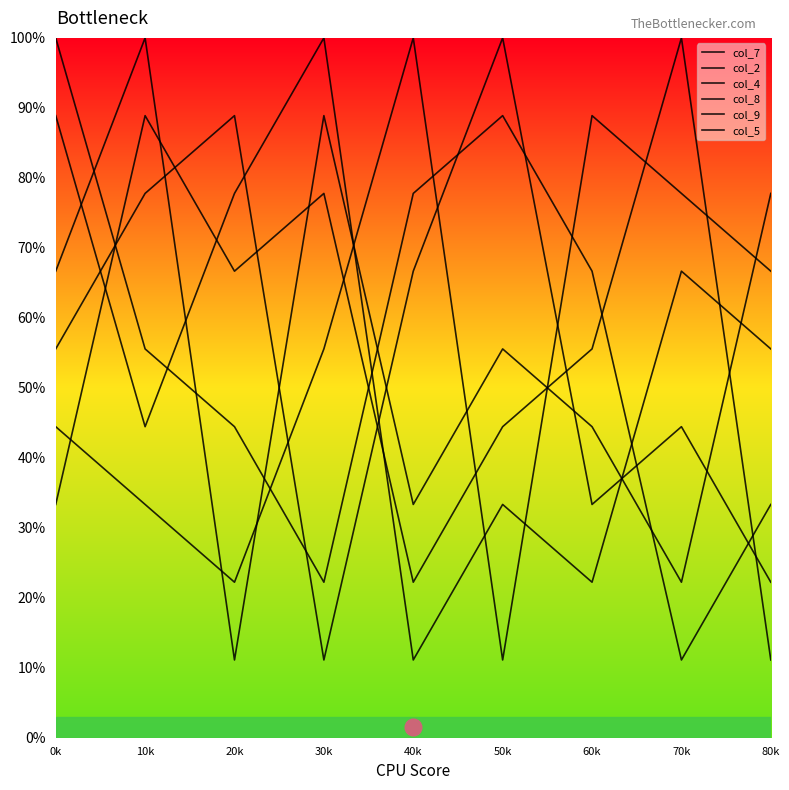

What is the label of the 6th point from the right?

30k